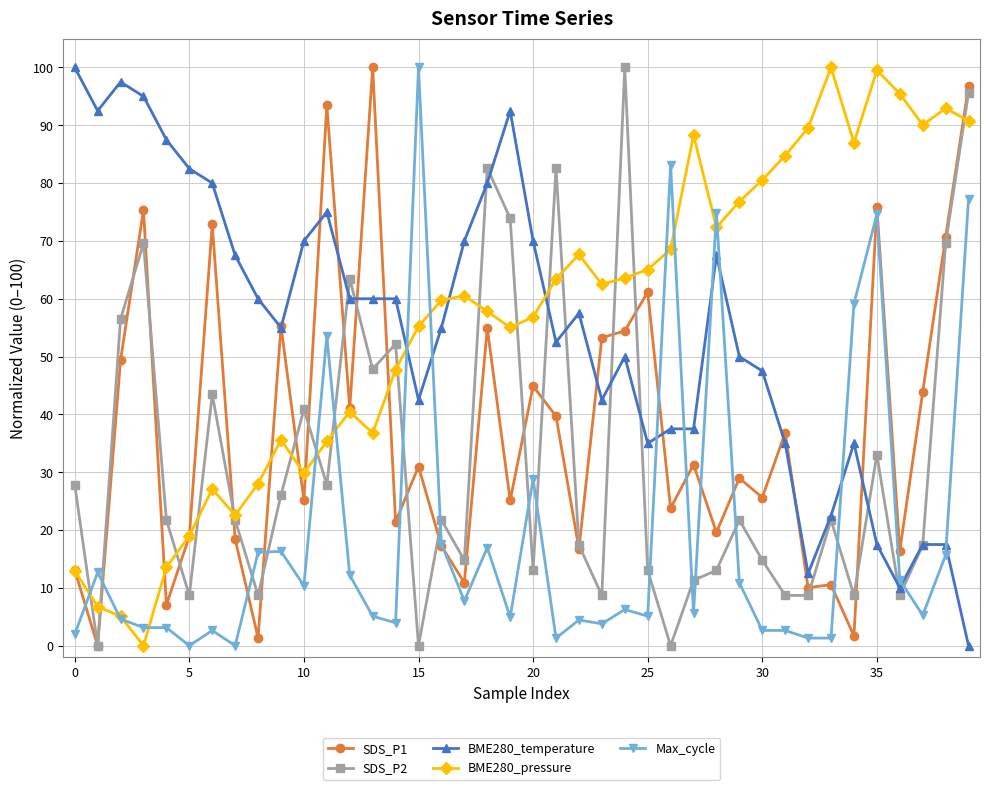

What is the greatest value displayed?

100.0